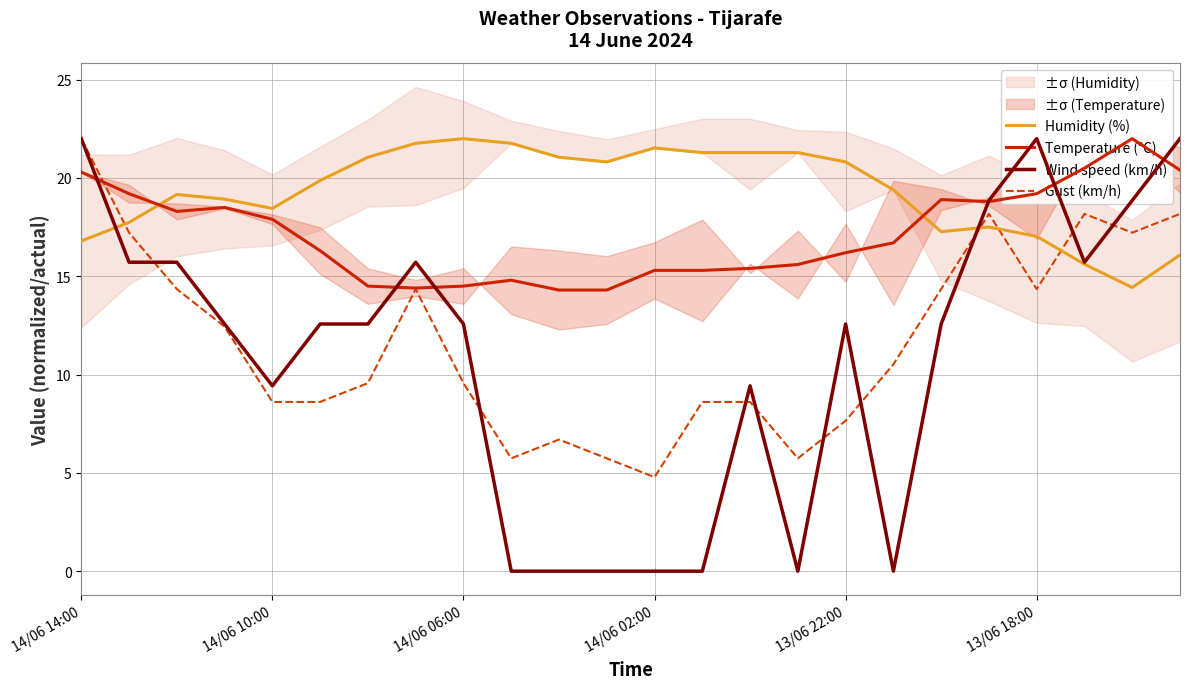

What is the highest value of the Humidity (%) series?

22.0